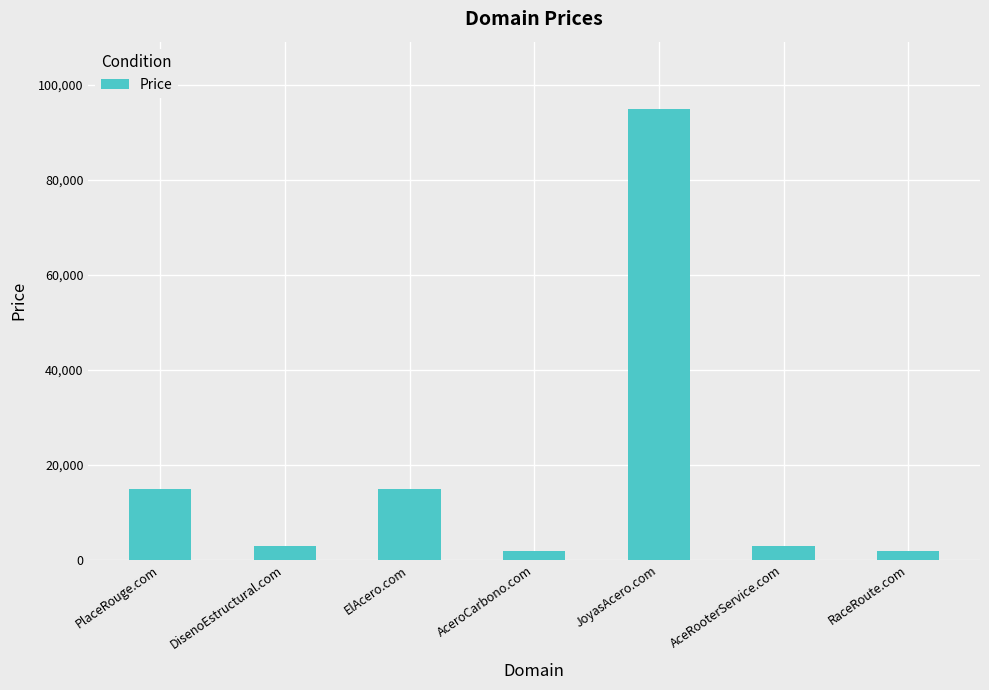

What is the approximate value at ElAcero.com?

14888